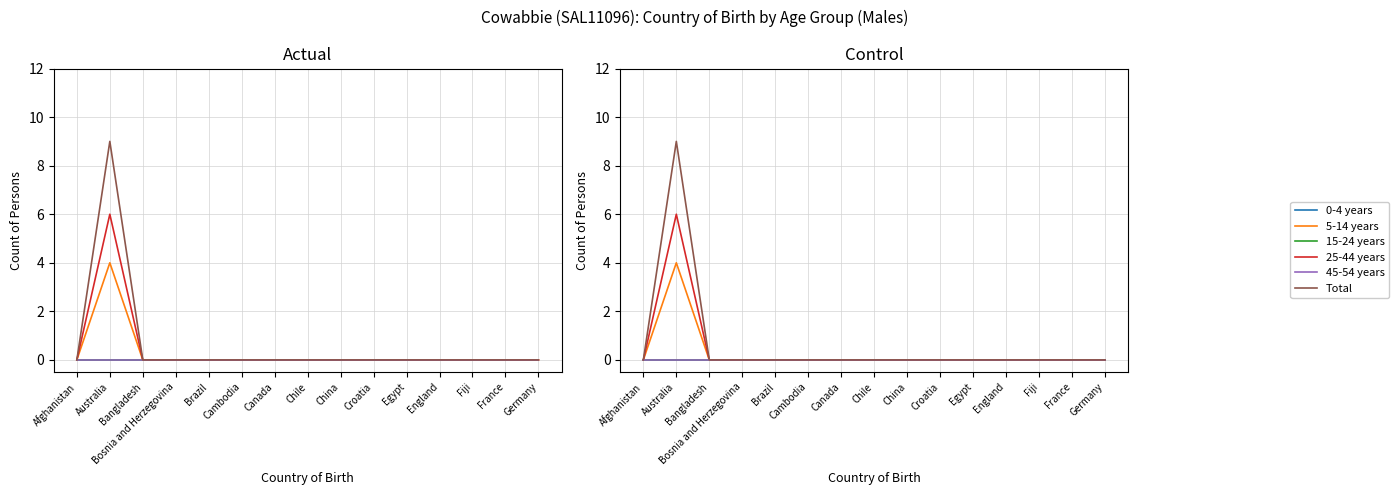

Is the value of 0-4 years at Cambodia greater than the value of 15-24 years at Afghanistan?

No